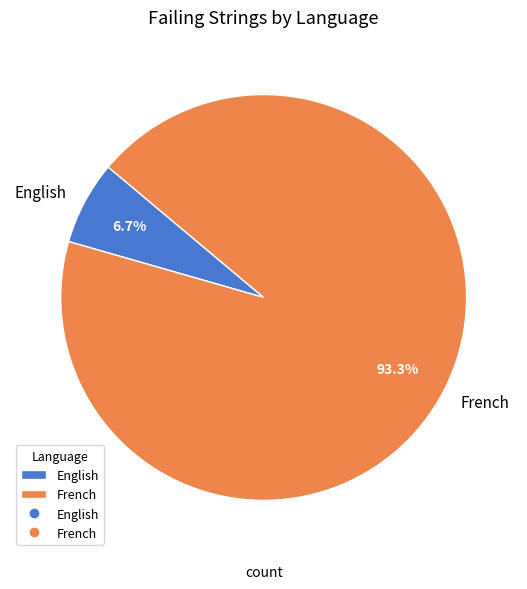

True or false: French accounts for 88% of the total.

False